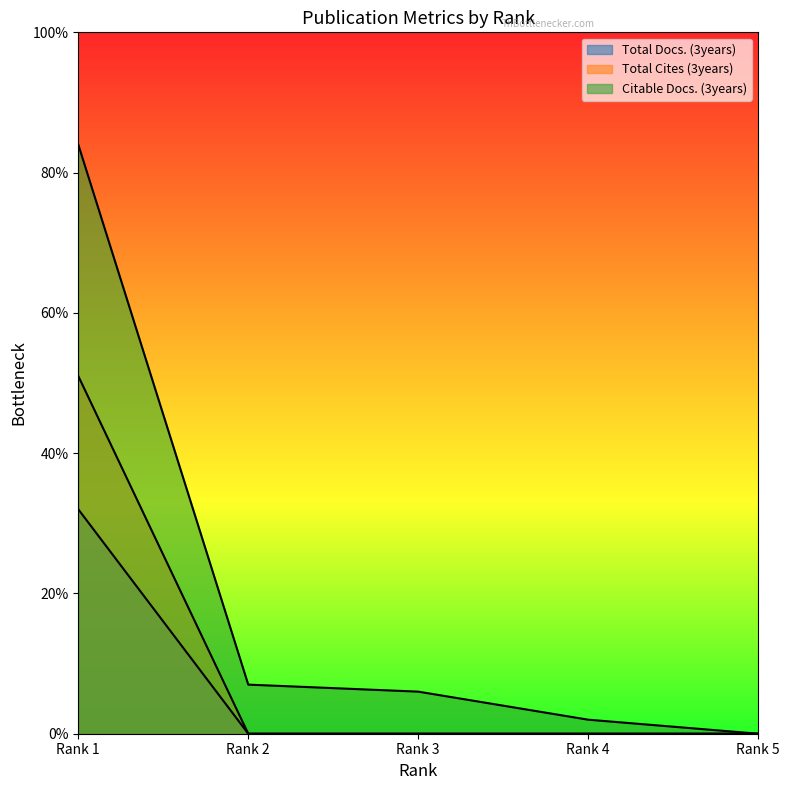

Between Rank 4 and Rank 3, which is larger?

Rank 4